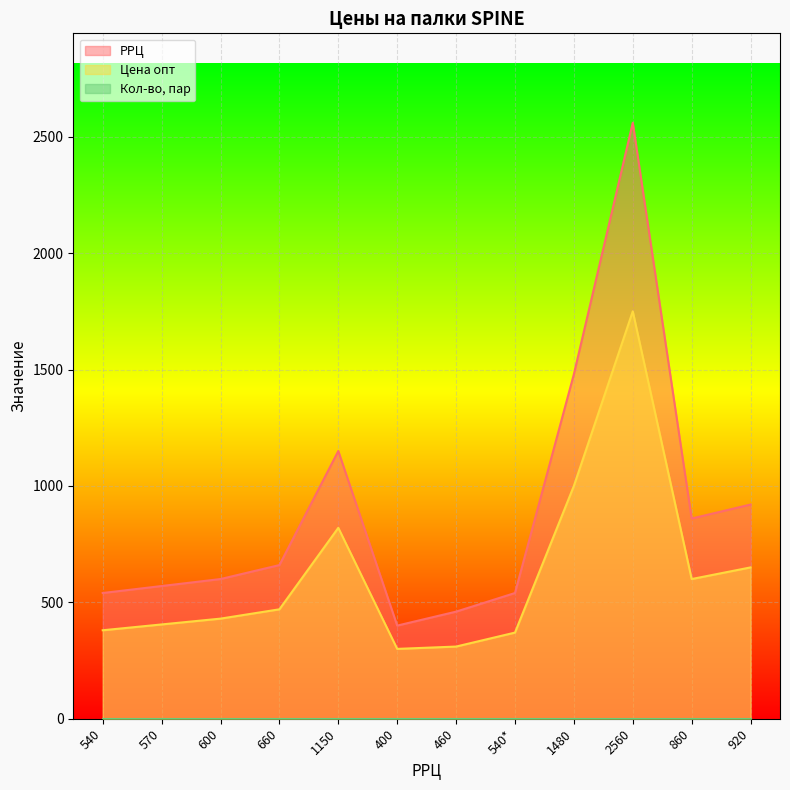

What is the average value of the РРЦ series?

895